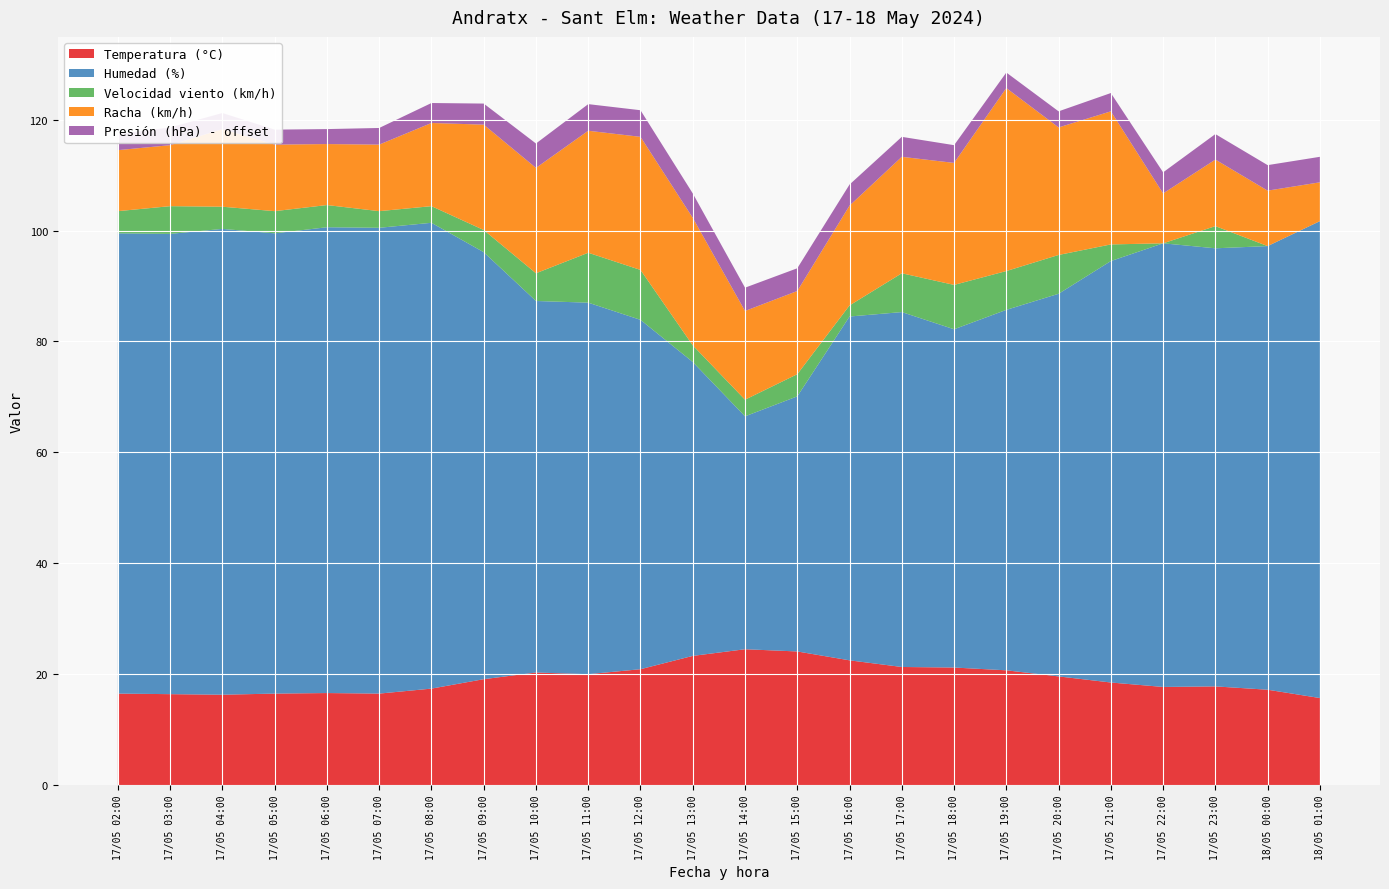

Reading right to left, transcribe all the data shown in this chart.

Temperatura (°C): 18/05 01:00=15.7	18/05 00:00=17.2	17/05 23:00=17.8	17/05 22:00=17.7	17/05 21:00=18.5	17/05 20:00=19.6	17/05 19:00=20.7	17/05 18:00=21.2	17/05 17:00=21.3	17/05 16:00=22.5	17/05 15:00=24.1	17/05 14:00=24.5	17/05 13:00=23.3	17/05 12:00=20.9	17/05 11:00=20.0	17/05 10:00=20.3	17/05 09:00=19.1	17/05 08:00=17.4	17/05 07:00=16.5	17/05 06:00=16.6	17/05 05:00=16.5	17/05 04:00=16.3	17/05 03:00=16.4	17/05 02:00=16.5
Humedad (%): 18/05 01:00=86.0	18/05 00:00=80.0	17/05 23:00=79.0	17/05 22:00=80.0	17/05 21:00=76.0	17/05 20:00=69.0	17/05 19:00=65.0	17/05 18:00=61.0	17/05 17:00=64.0	17/05 16:00=62.0	17/05 15:00=46.0	17/05 14:00=42.0	17/05 13:00=53.0	17/05 12:00=63.0	17/05 11:00=67.0	17/05 10:00=67.0	17/05 09:00=77.0	17/05 08:00=84.0	17/05 07:00=84.0	17/05 06:00=84.0	17/05 05:00=83.0	17/05 04:00=84.0	17/05 03:00=83.0	17/05 02:00=83.0
Velocidad viento (km/h): 18/05 01:00=0.0	18/05 00:00=0.0	17/05 23:00=4.0	17/05 22:00=0.0	17/05 21:00=3.0	17/05 20:00=7.0	17/05 19:00=7.0	17/05 18:00=8.0	17/05 17:00=7.0	17/05 16:00=2.0	17/05 15:00=4.0	17/05 14:00=3.0	17/05 13:00=3.0	17/05 12:00=9.0	17/05 11:00=9.0	17/05 10:00=5.0	17/05 09:00=4.0	17/05 08:00=3.0	17/05 07:00=3.0	17/05 06:00=4.0	17/05 05:00=4.0	17/05 04:00=4.0	17/05 03:00=5.0	17/05 02:00=4.0
Racha (km/h): 18/05 01:00=7.0	18/05 00:00=10.0	17/05 23:00=12.0	17/05 22:00=9.0	17/05 21:00=24.0	17/05 20:00=23.0	17/05 19:00=33.0	17/05 18:00=22.0	17/05 17:00=21.0	17/05 16:00=18.0	17/05 15:00=15.0	17/05 14:00=16.0	17/05 13:00=23.0	17/05 12:00=24.0	17/05 11:00=22.0	17/05 10:00=19.0	17/05 09:00=19.0	17/05 08:00=15.0	17/05 07:00=12.0	17/05 06:00=11.0	17/05 05:00=12.0	17/05 04:00=14.0	17/05 03:00=11.0	17/05 02:00=11.0
Presión (hPa) - offset: 18/05 01:00=4.6	18/05 00:00=4.6	17/05 23:00=4.6	17/05 22:00=3.8	17/05 21:00=3.3	17/05 20:00=2.9	17/05 19:00=2.8	17/05 18:00=3.2	17/05 17:00=3.6	17/05 16:00=3.8	17/05 15:00=4.1	17/05 14:00=4.2	17/05 13:00=4.4	17/05 12:00=4.8	17/05 11:00=4.8	17/05 10:00=4.4	17/05 09:00=3.8	17/05 08:00=3.6	17/05 07:00=3.0	17/05 06:00=2.7	17/05 05:00=2.7	17/05 04:00=2.9	17/05 03:00=3.2	17/05 02:00=2.9